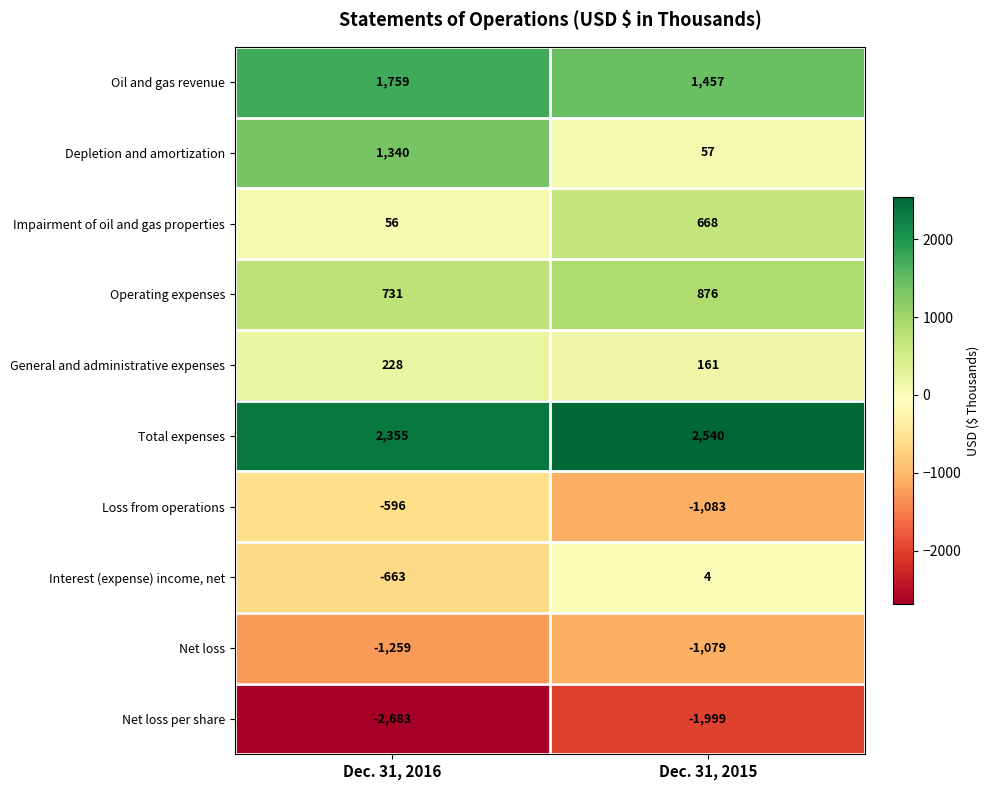

What is the difference between the Loss from operations values at Dec. 31, 2016 and Dec. 31, 2015?

487